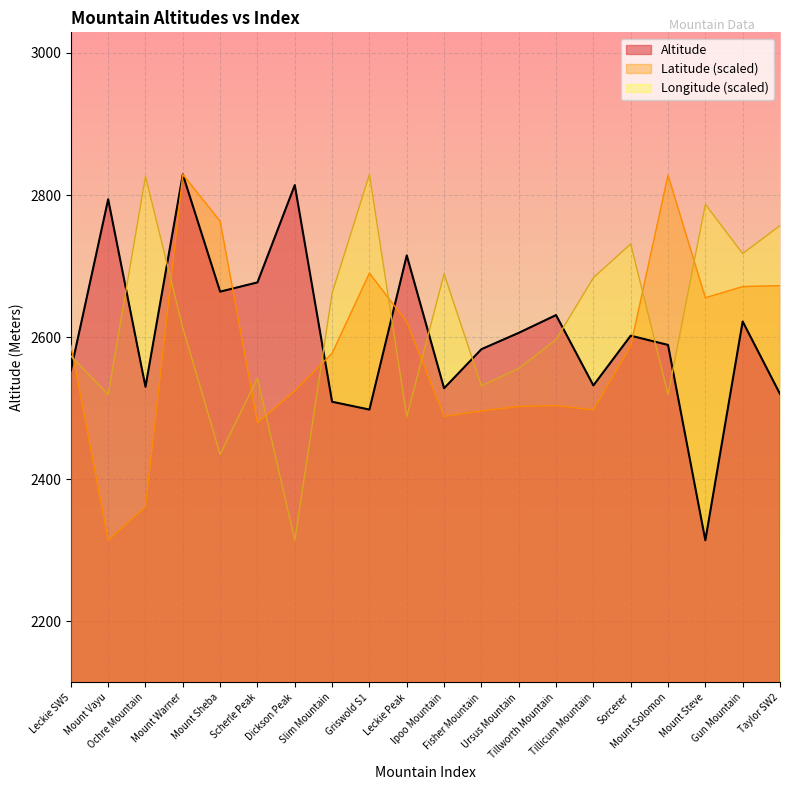

Which category has the highest value across all series?

Mount Warner